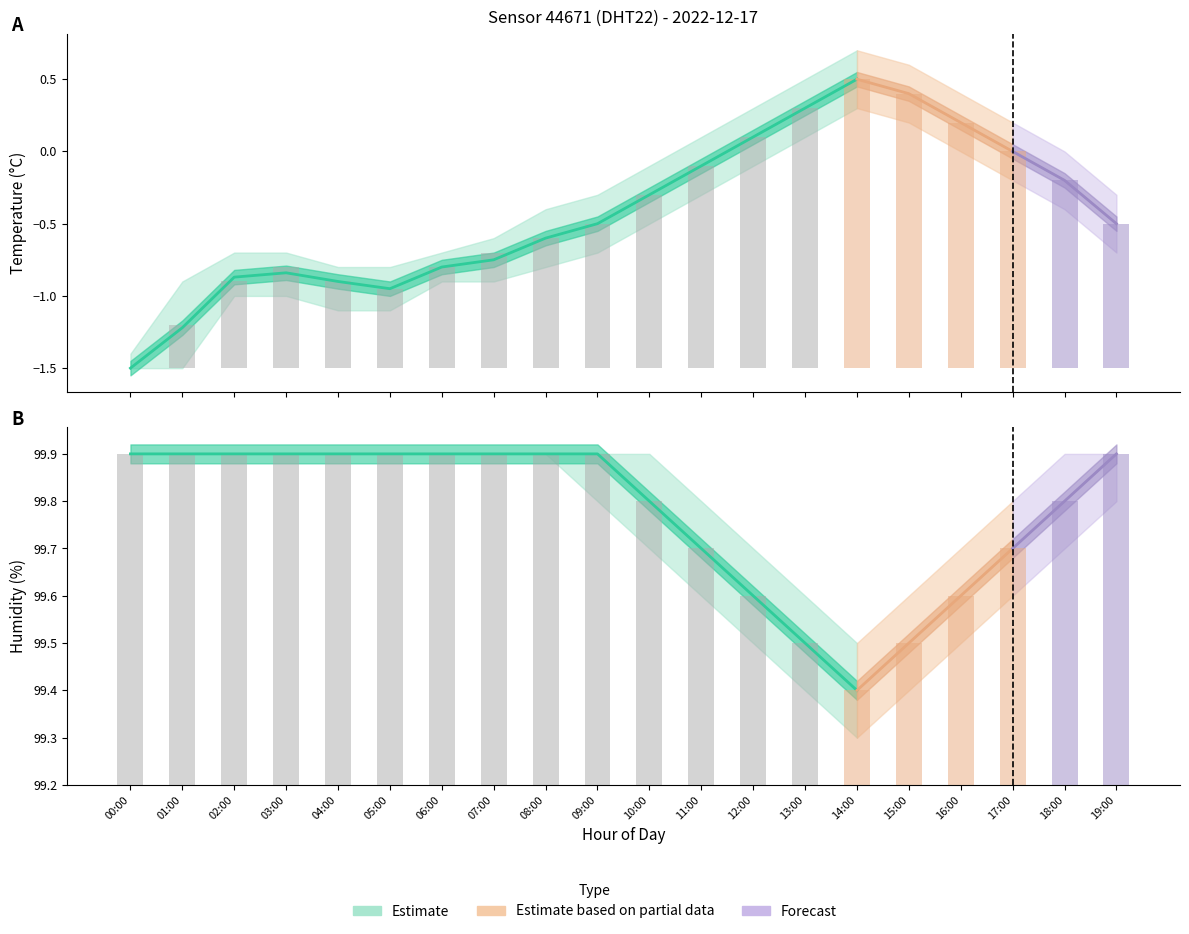

What position from the right is 07:00?

13